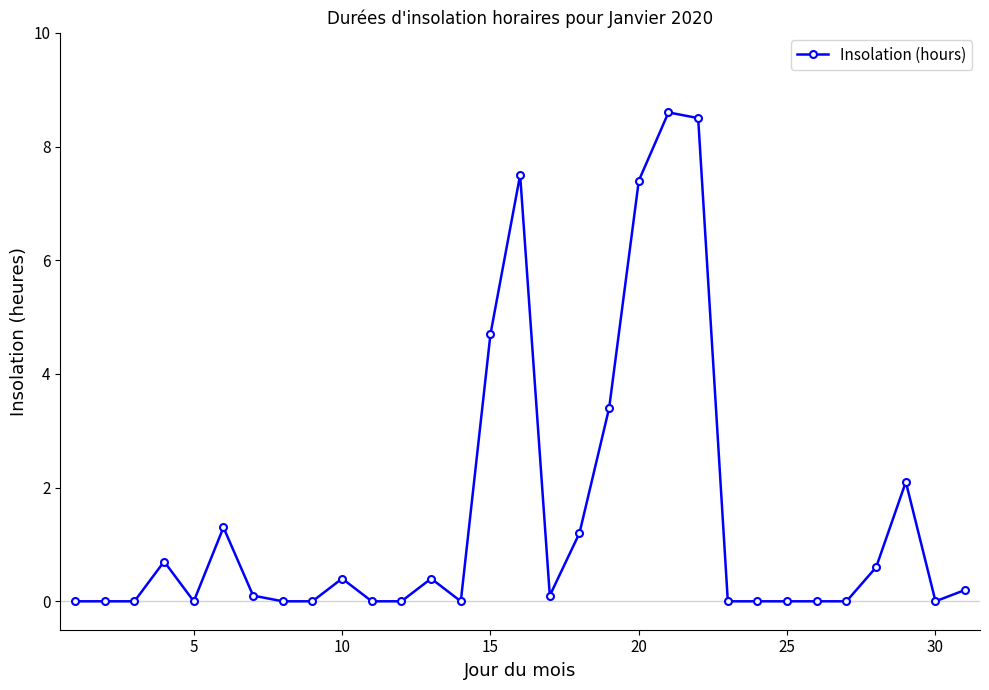

True or false: the data has more than 0 interior local peaks.

True